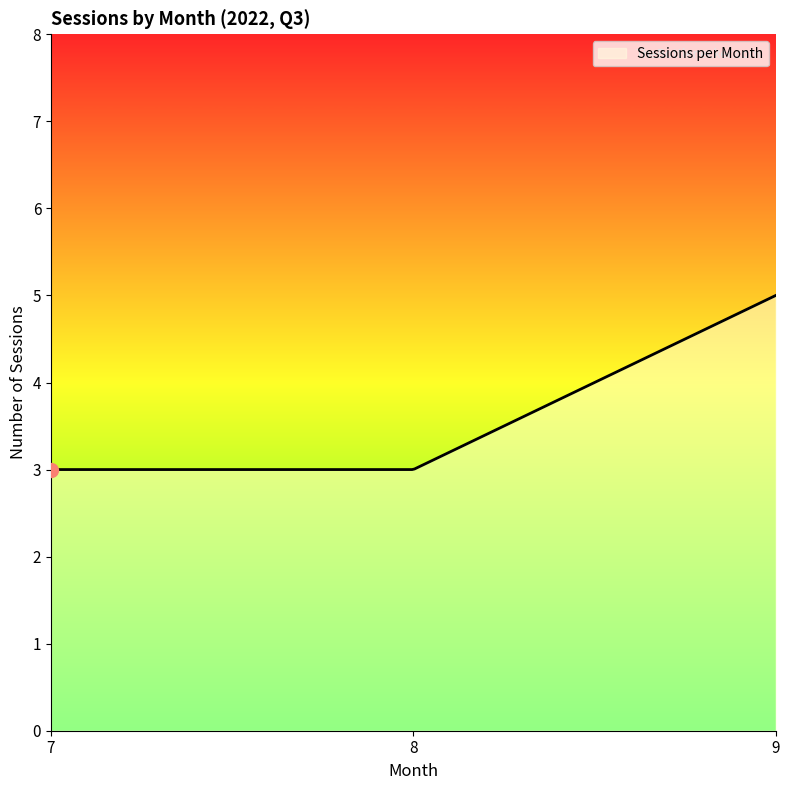

What is the difference between the maximum and minimum values?

2.0